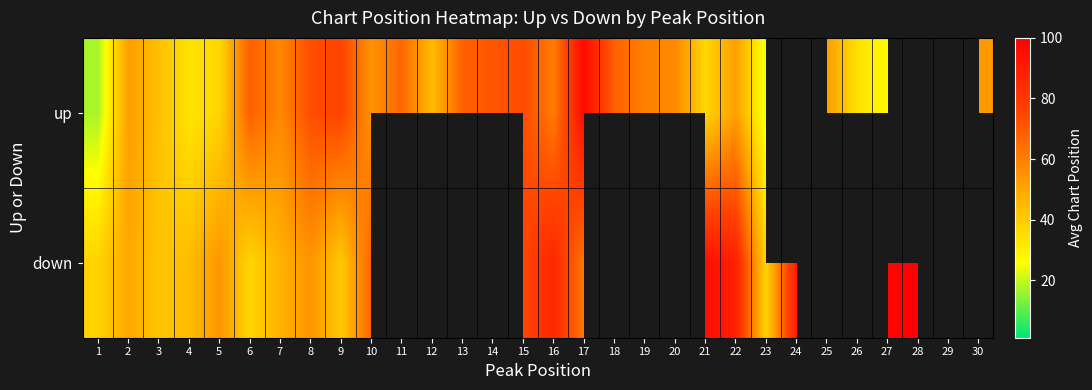

Rank the series by their maximum value, from lowest to highest.

up, down